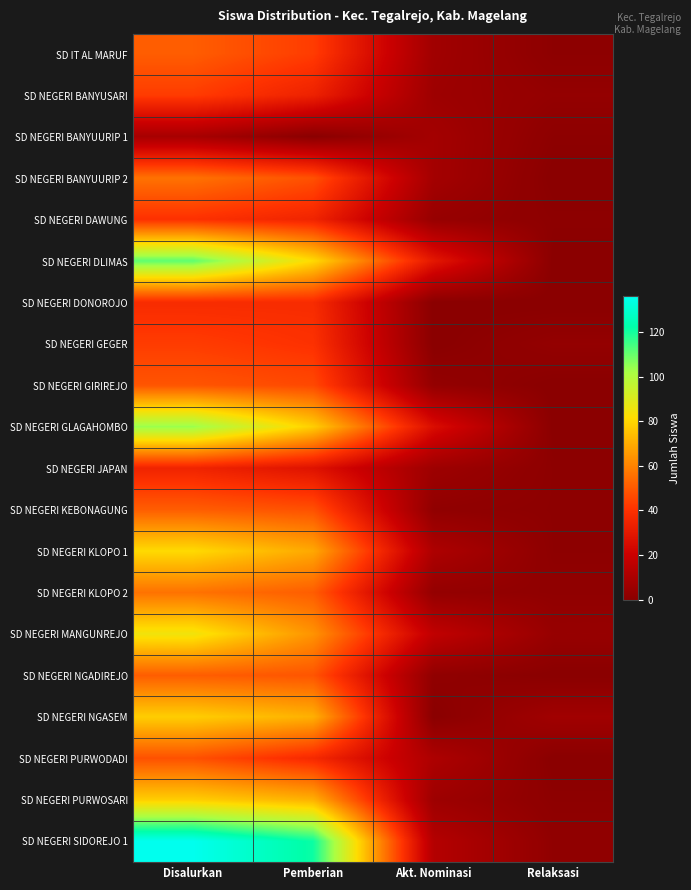

Which series has the largest range (max minus min)?

SD NEGERI SIDOREJO 1